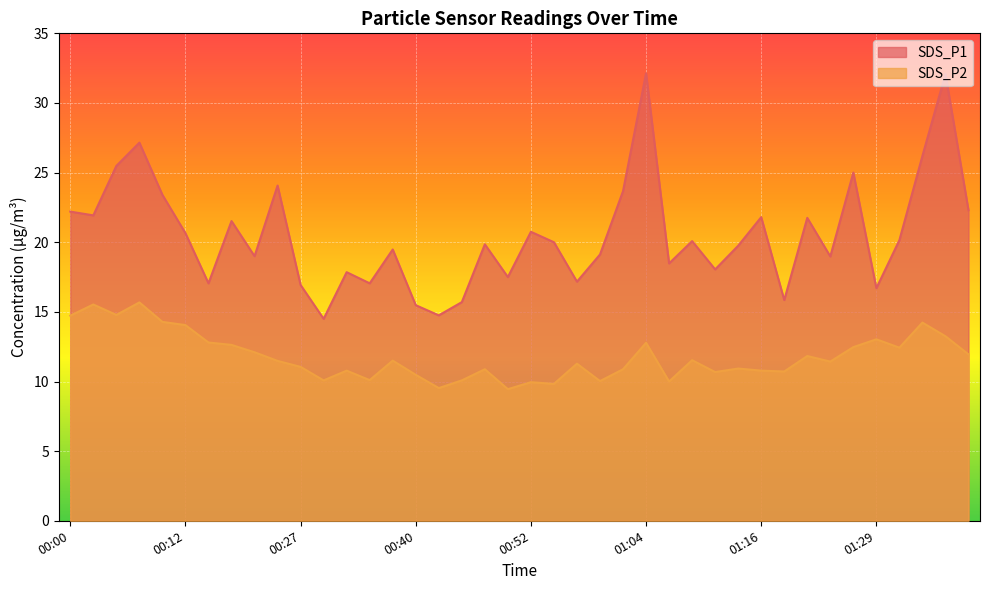

Reading left to right, extract all data points from this chart.

SDS_P1: 00:00=22.2	00:02=21.9	00:05=25.5	00:07=27.1	00:09=23.4	00:12=20.6	00:14=17.1	00:17=21.5	00:19=19.0	00:25=24.1	00:27=16.9	00:30=14.5	00:32=17.9	00:35=17.1	00:37=19.5	00:40=15.5	00:42=14.8	00:44=15.7	00:47=19.9	00:49=17.5	00:52=20.8	00:54=20.0	00:57=17.2	00:59=19.1	01:02=23.7	01:04=32.1	01:06=18.5	01:09=20.1	01:11=18.1	01:14=19.8	01:16=21.8	01:19=15.8	01:21=21.8	01:24=19.0	01:26=25.0	01:29=16.7	01:31=20.1	01:34=26.2	01:36=32.1	01:39=22.3
SDS_P2: 00:00=14.7	00:02=15.5	00:05=14.8	00:07=15.7	00:09=14.3	00:12=14.1	00:14=12.8	00:17=12.6	00:19=12.1	00:25=11.5	00:27=11.1	00:30=10.1	00:32=10.8	00:35=10.1	00:37=11.5	00:40=10.5	00:42=9.5	00:44=10.1	00:47=10.9	00:49=9.4	00:52=9.9	00:54=9.8	00:57=11.3	00:59=10.0	01:02=10.9	01:04=12.8	01:06=10.0	01:09=11.5	01:11=10.7	01:14=10.9	01:16=10.8	01:19=10.7	01:21=11.8	01:24=11.4	01:26=12.5	01:29=13.0	01:31=12.4	01:34=14.2	01:36=13.2	01:39=11.9